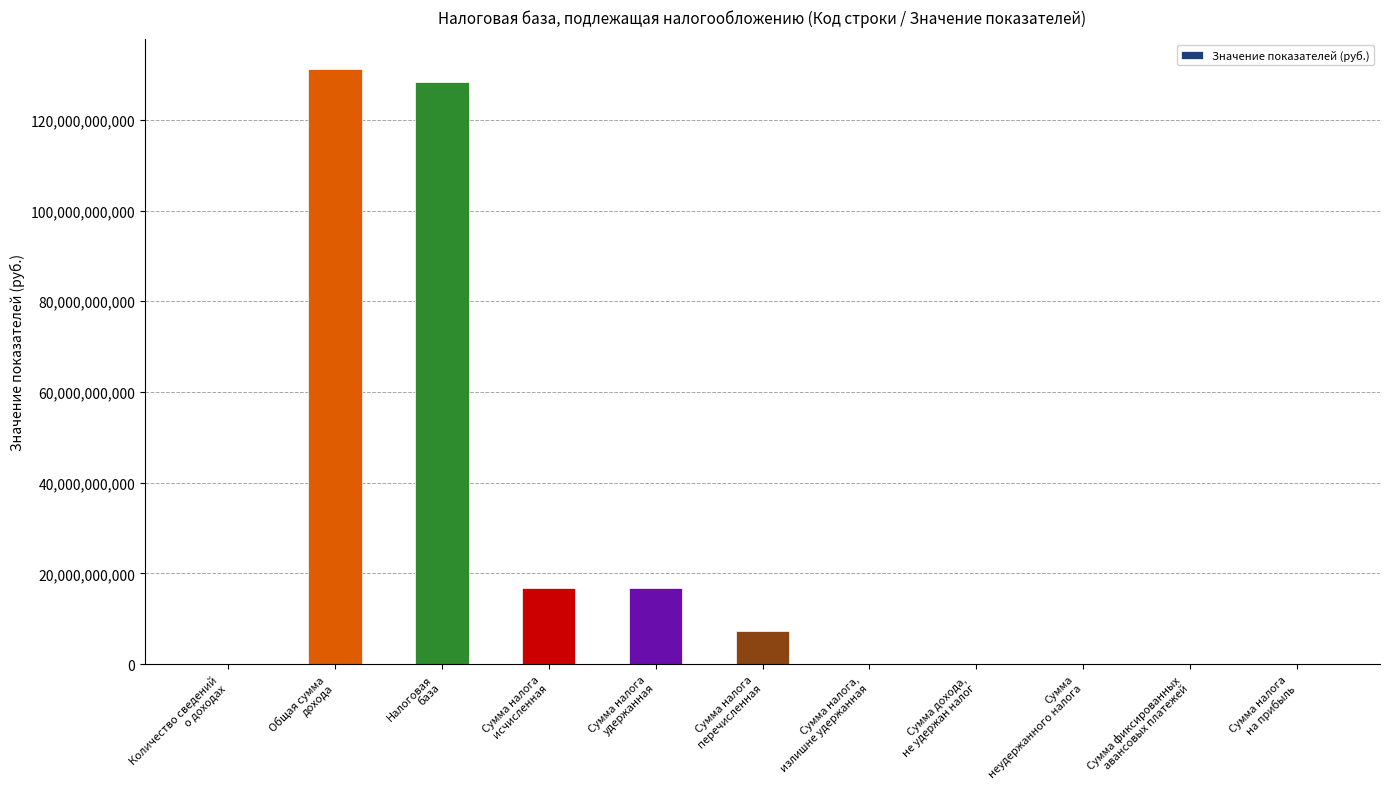

What is the sum of all values?

300506480365